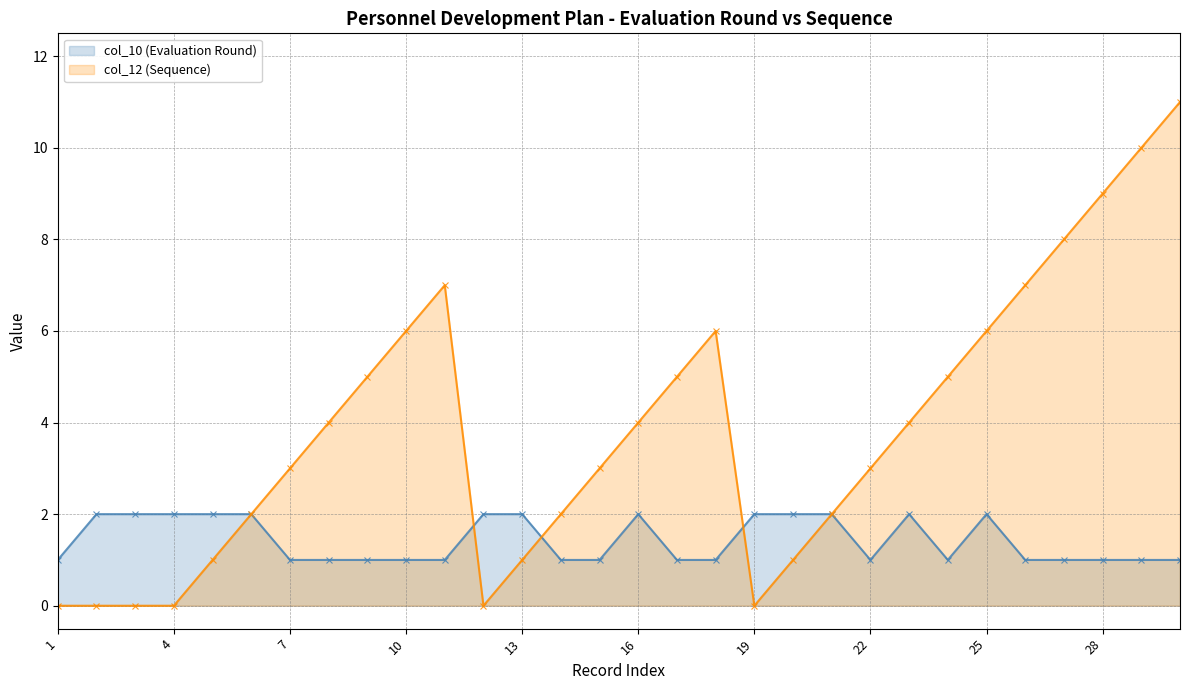

List the series in order of their overall mean, highest first.

col_12 (Sequence), col_10 (Evaluation Round)